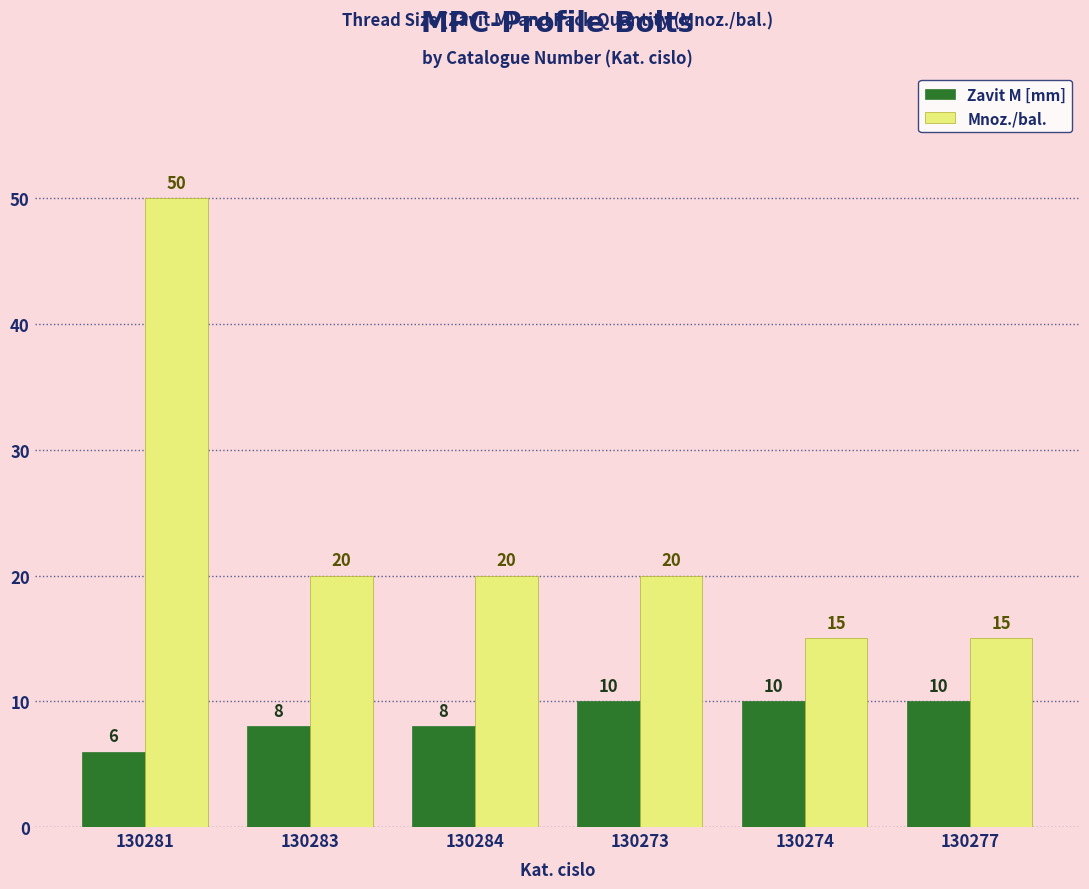

Read the Zavit M [mm] value at 130284.

8